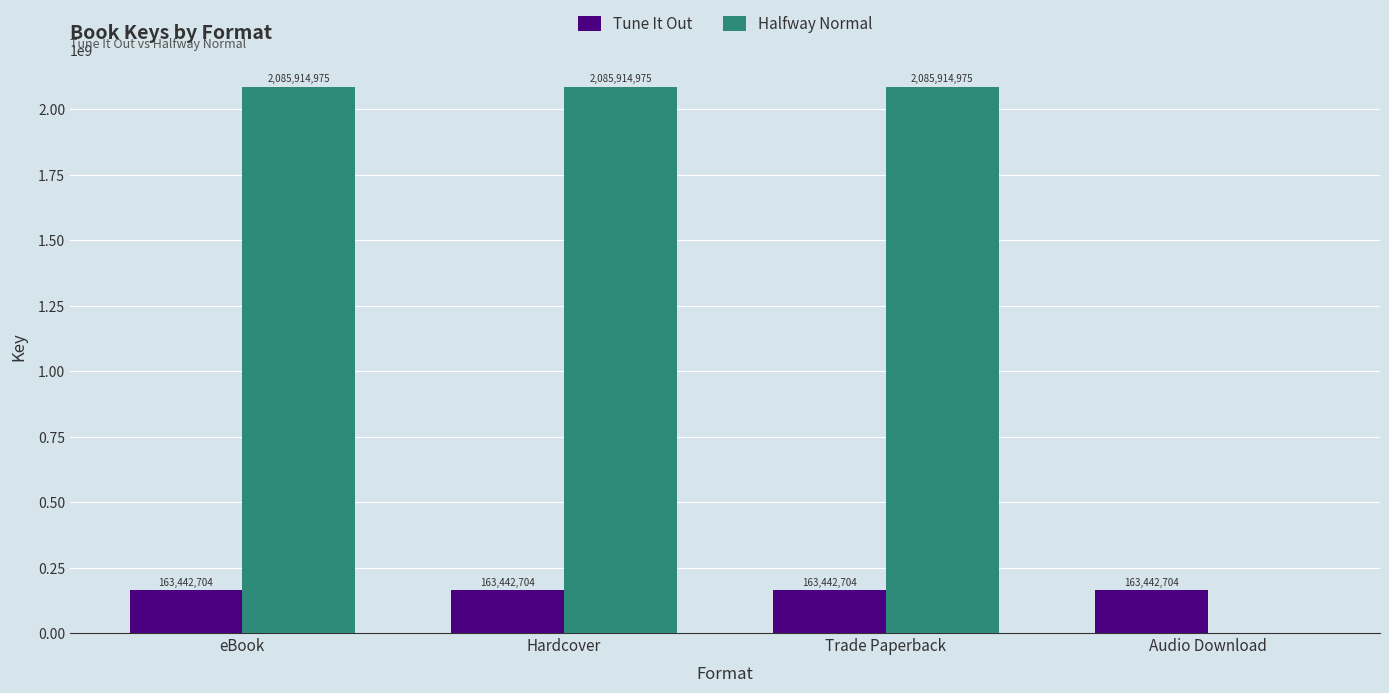

Count the number of data series in this chart.

2